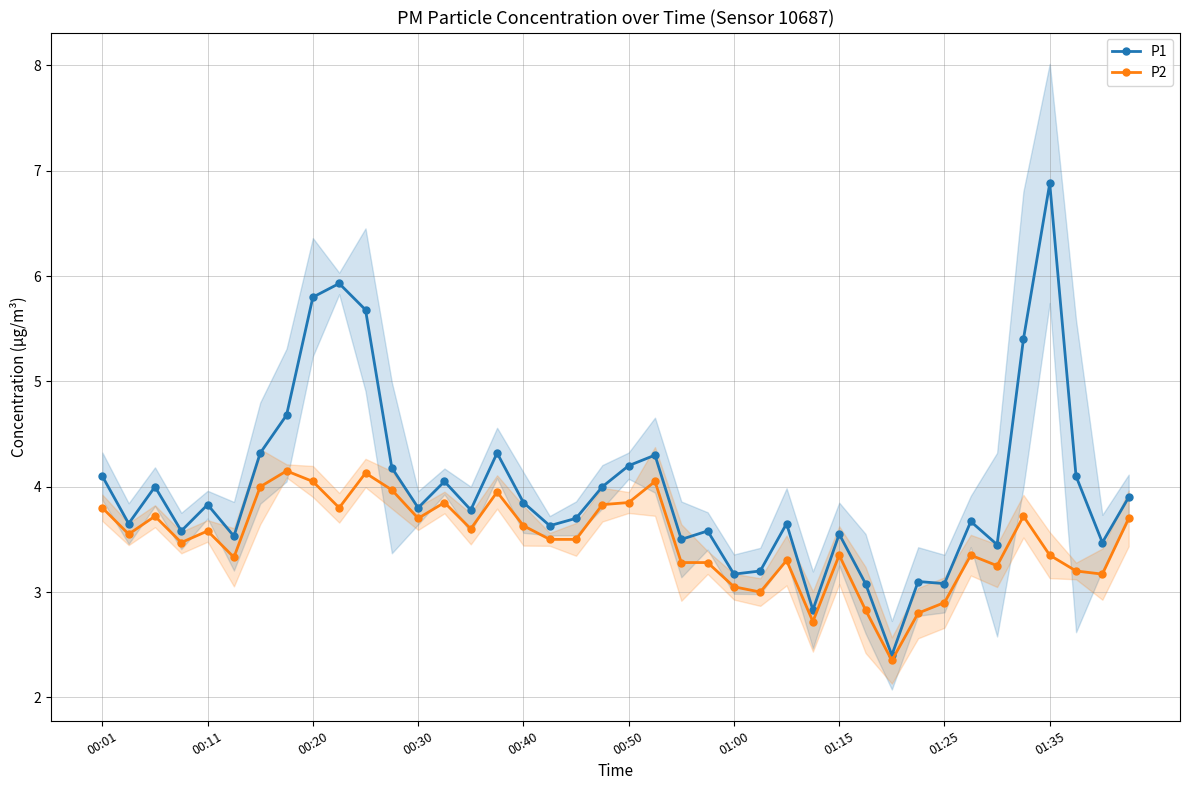

True or false: P2 has a value of 4.0 at 11.

True